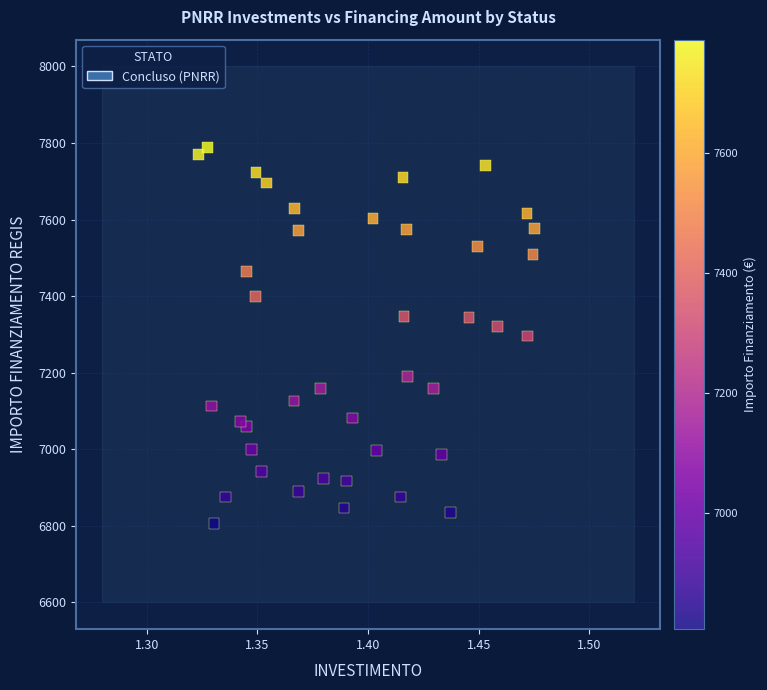

What is the range of Y values (max minus min)?

981.4